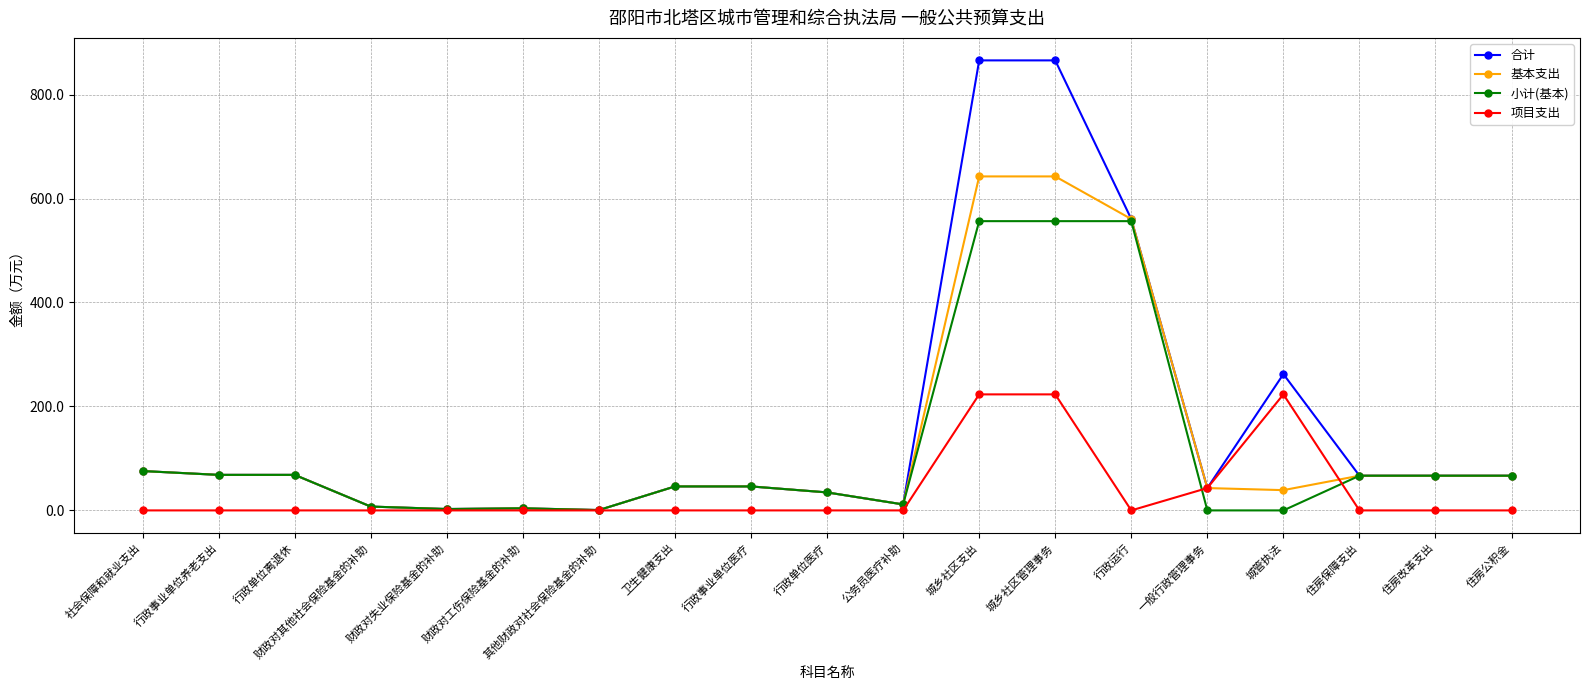

Is it true that 合计 equals 46.1 at 卫生健康支出?

True